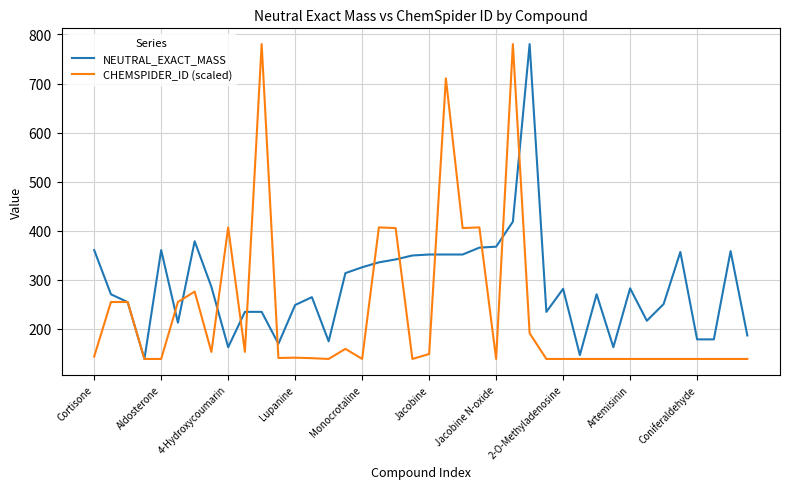

Rank the series by their average value, from lowest to highest.

CHEMSPIDER_ID (scaled), NEUTRAL_EXACT_MASS